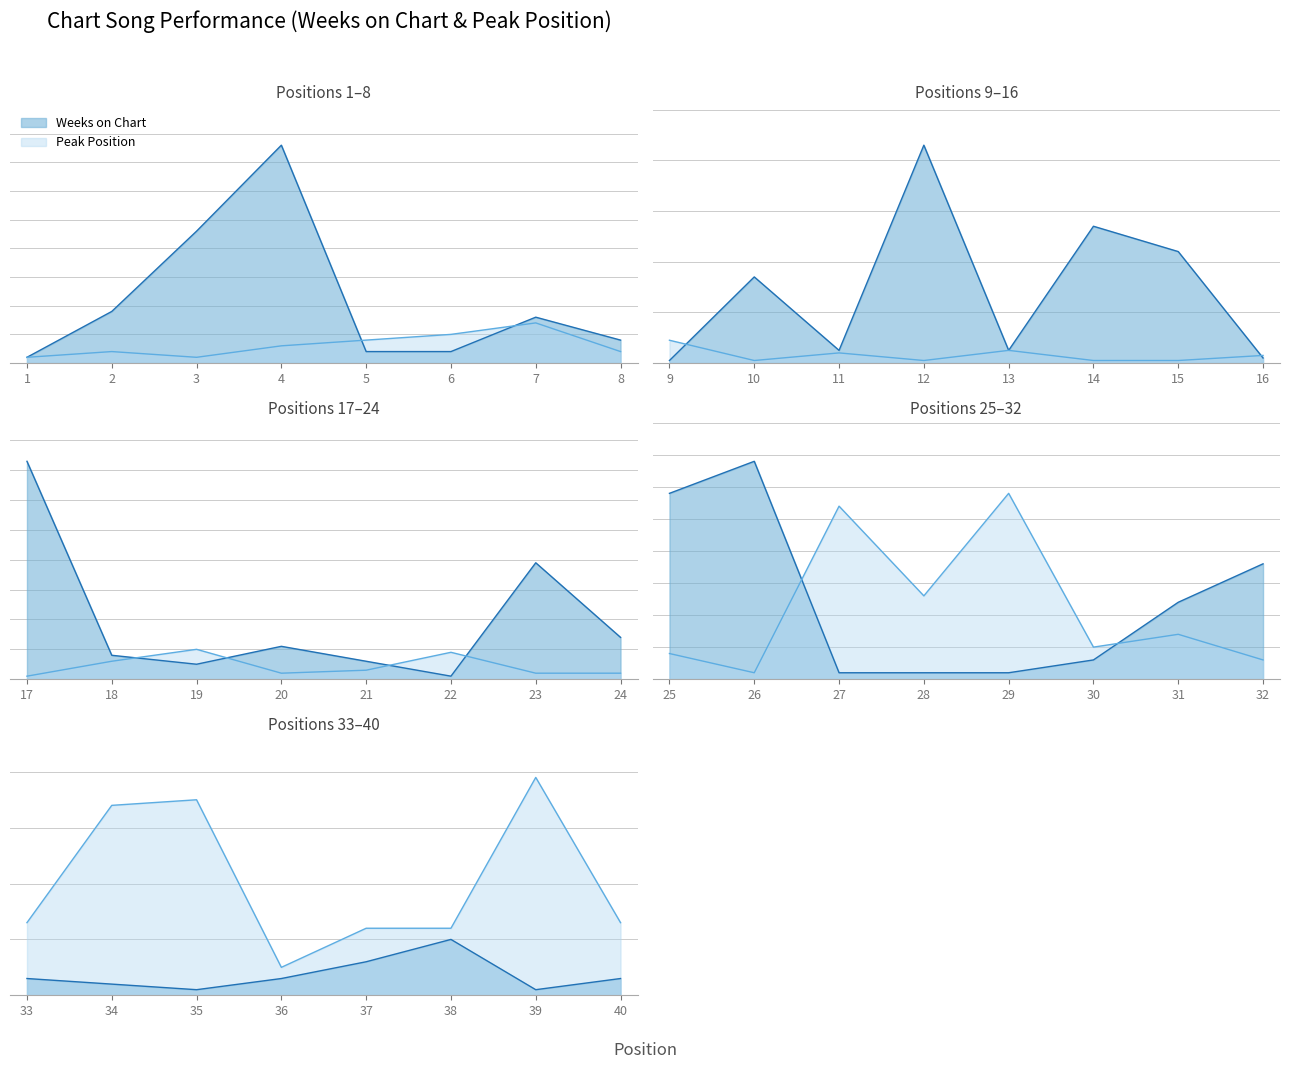

Which series changed the most between 21 and 37?

Peak Position